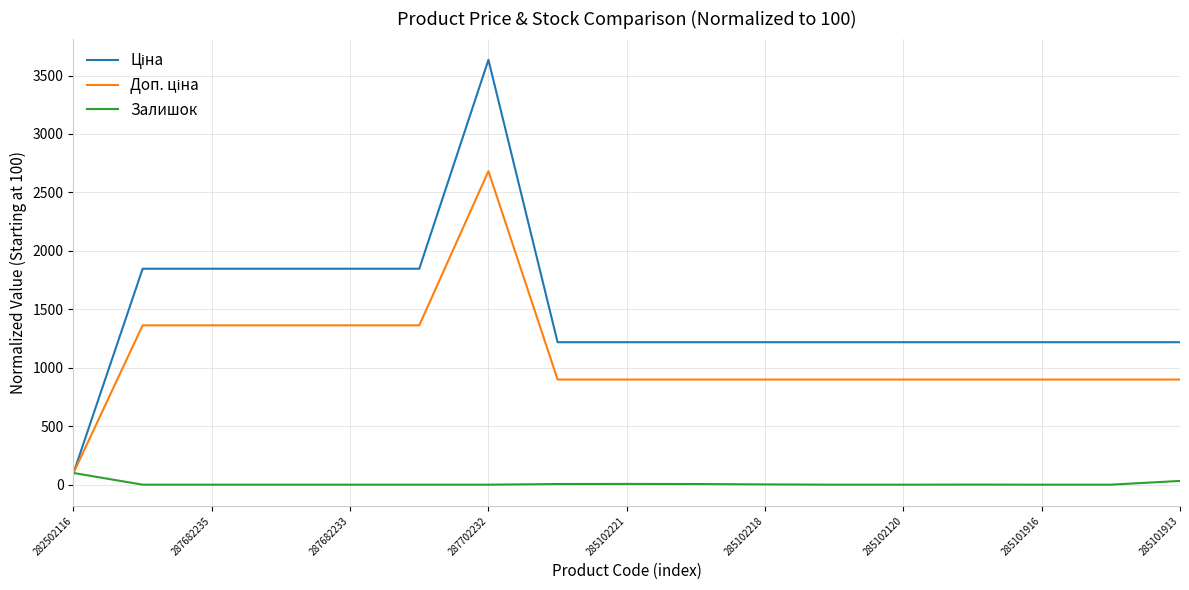

What is the greatest value displayed?

3634.4